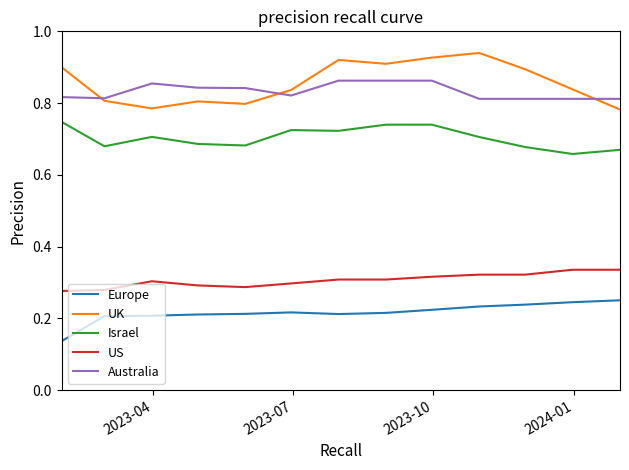

True or false: Israel and UK cross at least once.

False